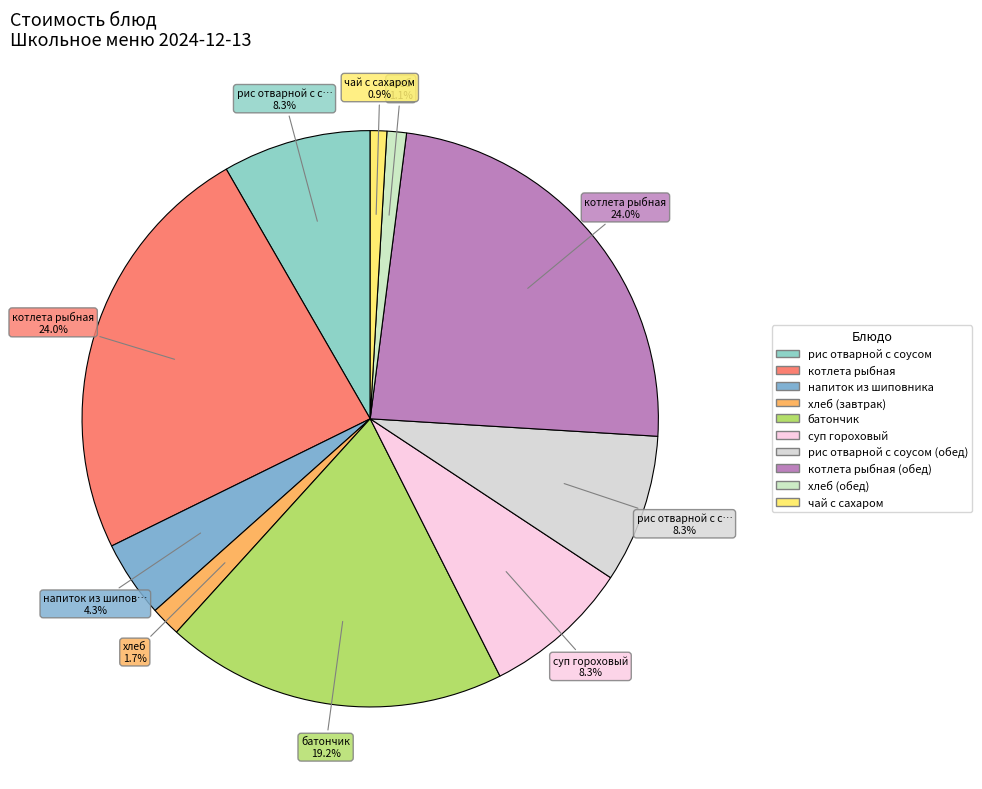

Count the number of slices in the pie.

10